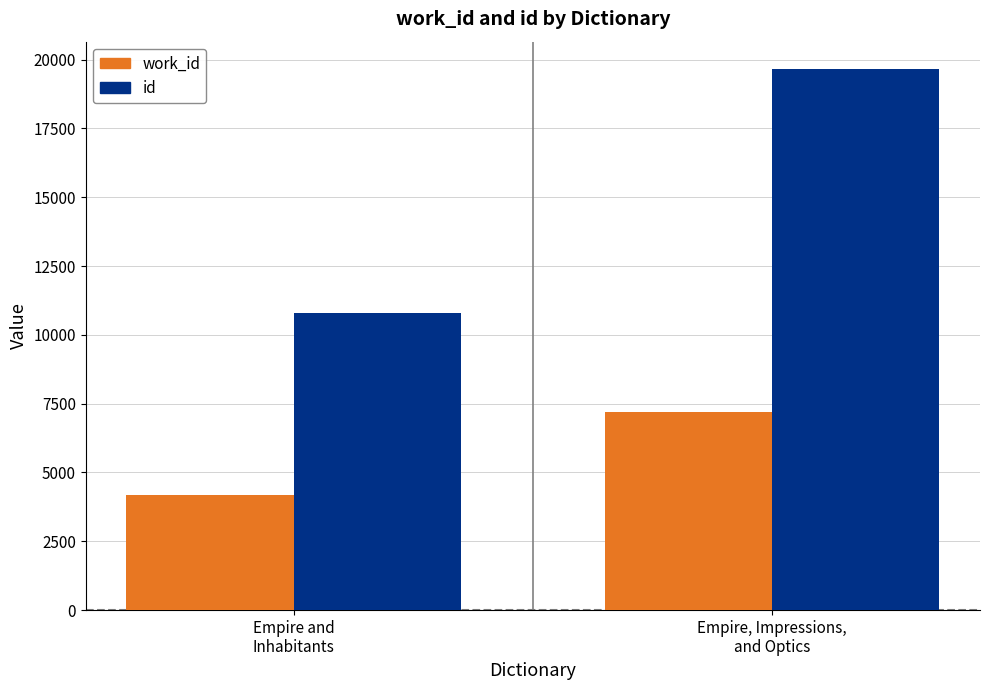

Reading left to right, what are all the values shown in this chart?

work_id: Empire and
Inhabitants=4167	Empire, Impressions,
and Optics=7211
id: Empire and
Inhabitants=10781	Empire, Impressions,
and Optics=19669